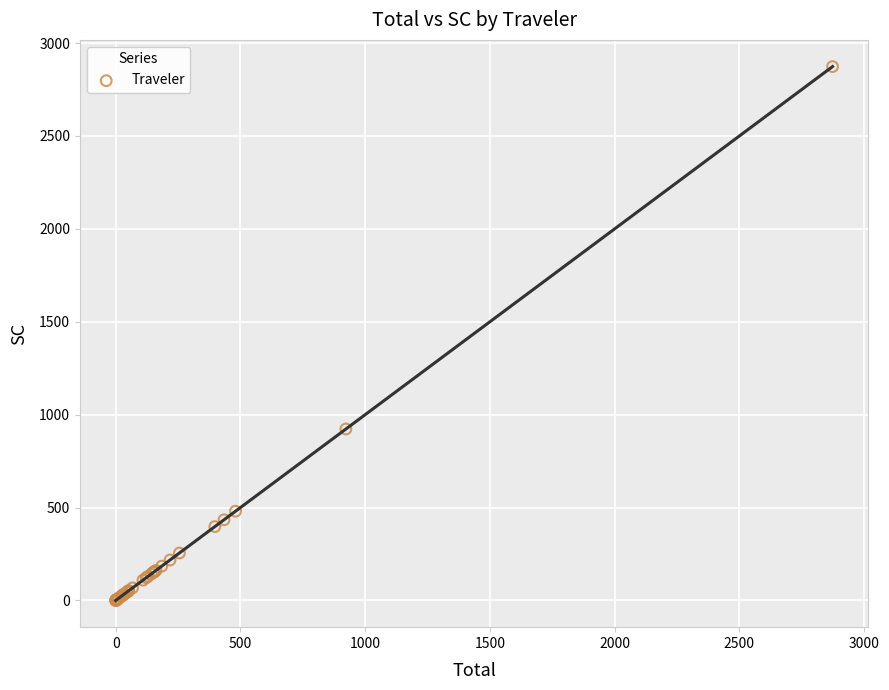

What Y value in the scatter plot is closest to 1436?

923.0